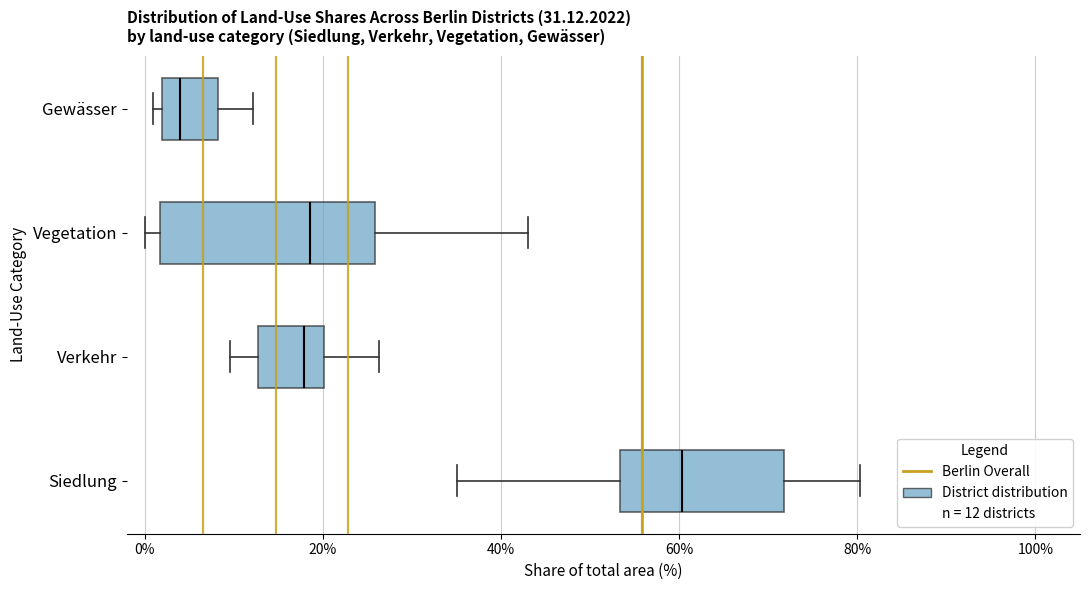

Comparing the boxes themselves (not the whiskers), which one is the widest?

Vegetation